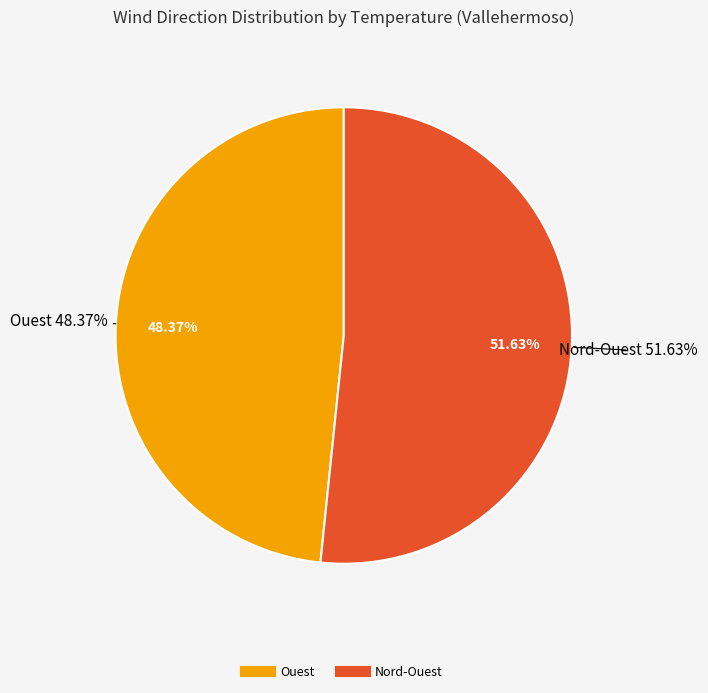

The Nord-Ouest slice represents 1% of the pie. True or false?

False